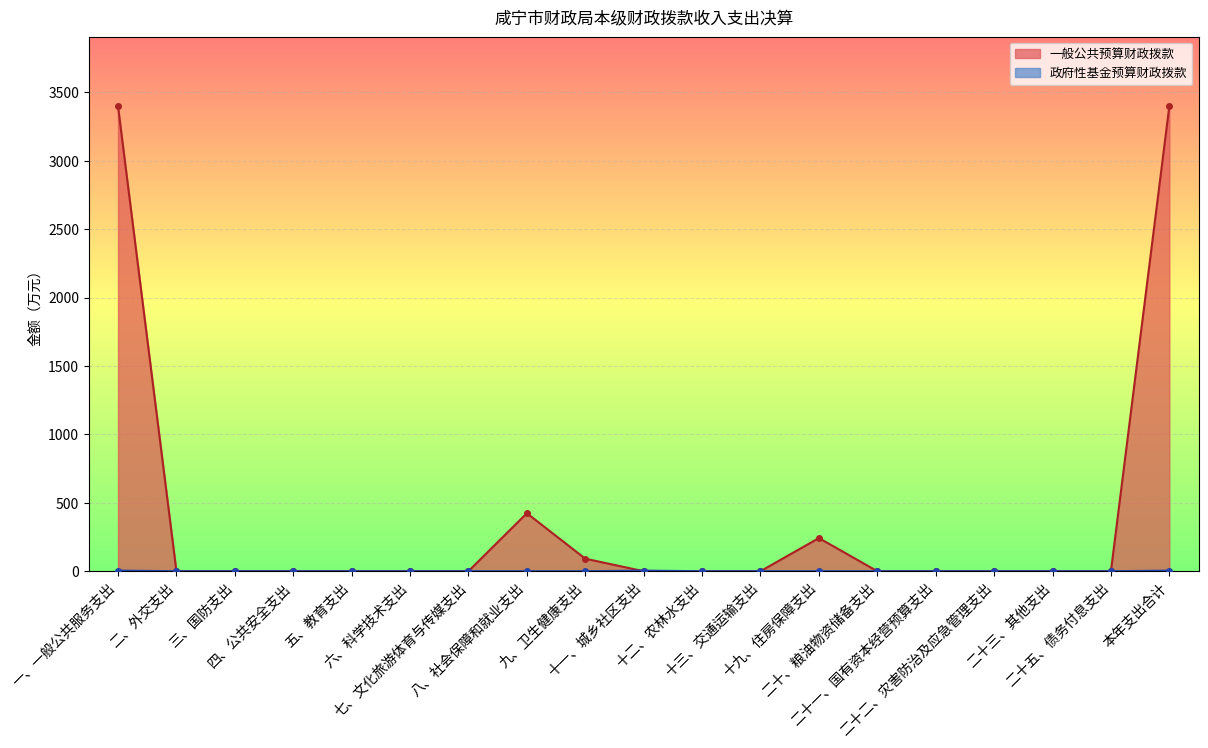

How many lines are shown in the chart?

2